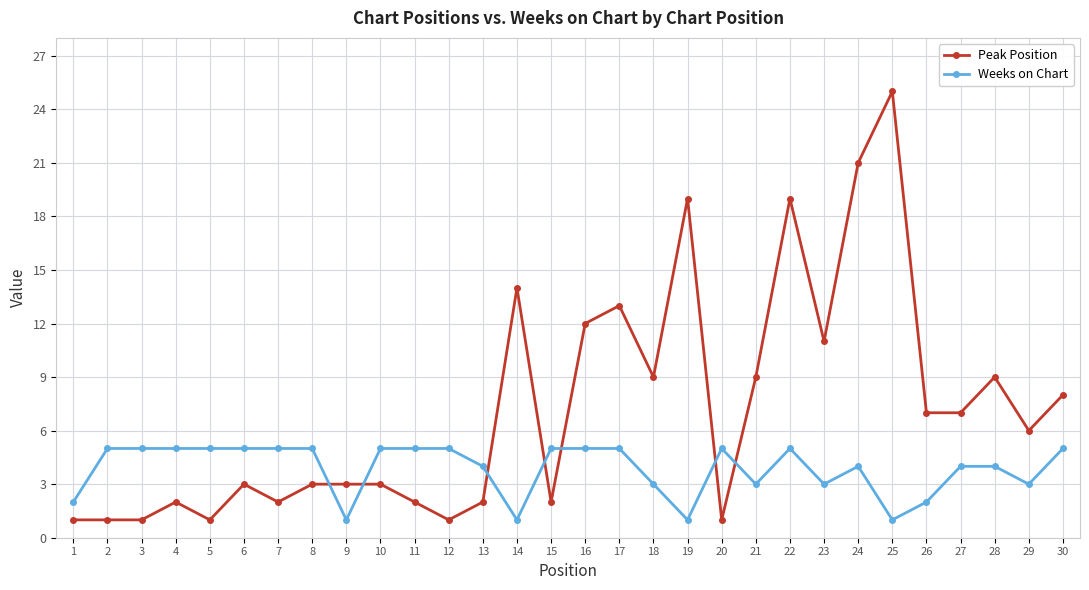

How many intersections are there between Peak Position and Weeks on Chart?

7